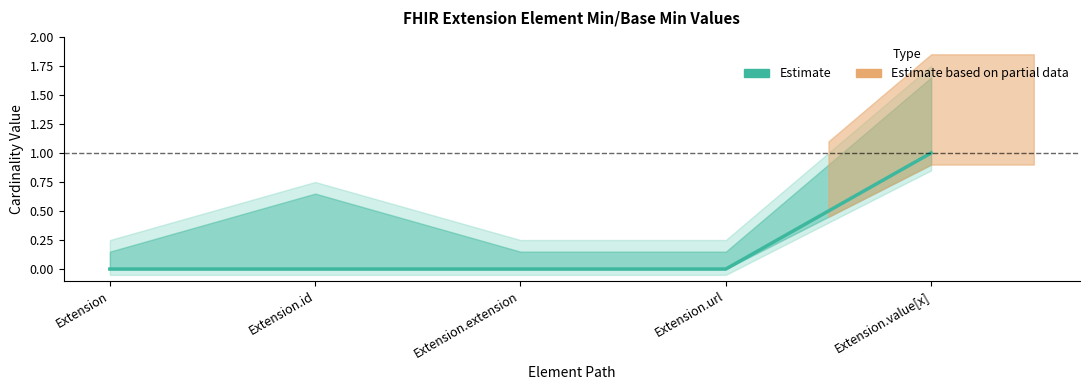

List the labels in order of value, largest first.

Extension.value[x], Extension, Extension.id, Extension.extension, Extension.url